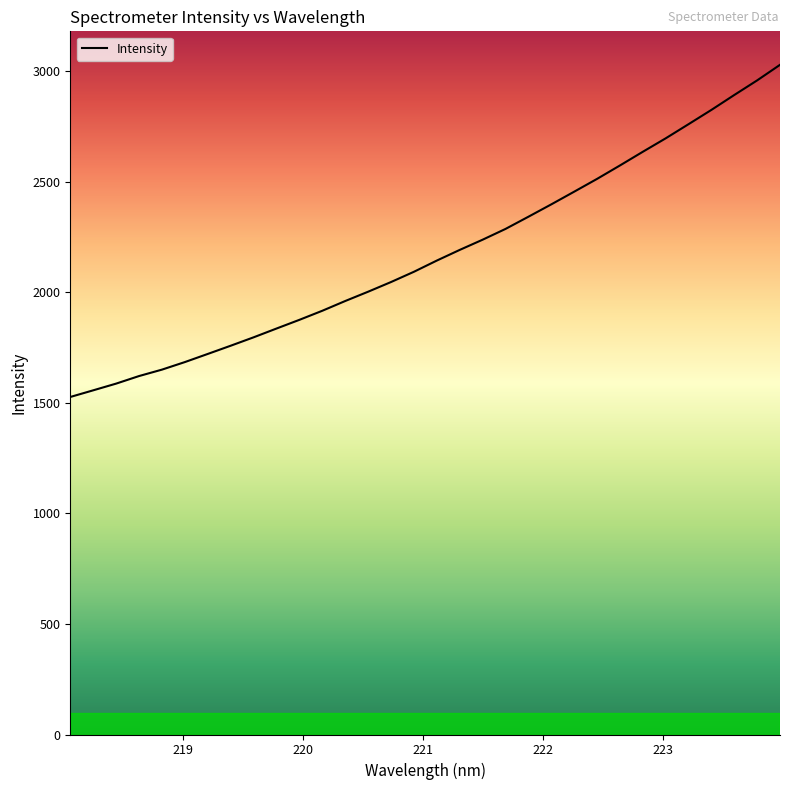

What is the average value?

2173.1